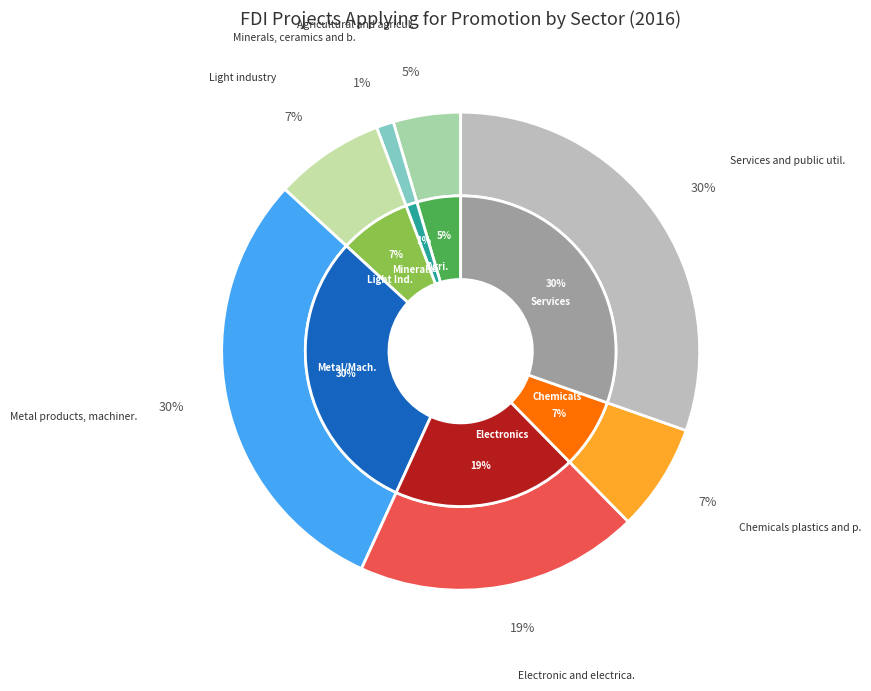

Which category has the biggest portion of the pie?

Services and public utilities